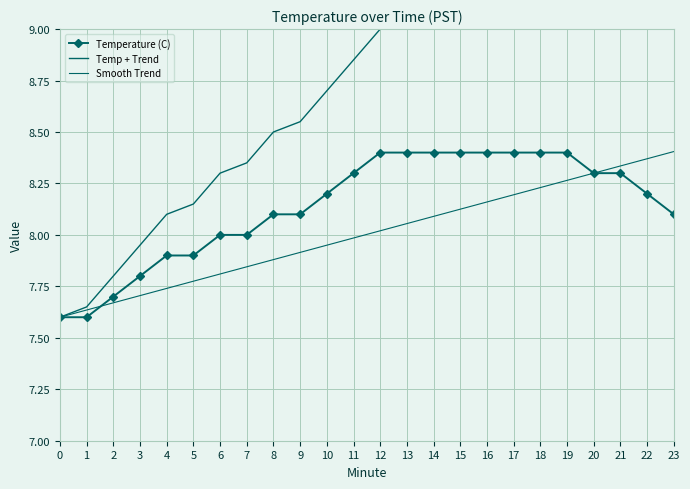

True or false: Temperature (C) has a value of 4.5 at 19.

False